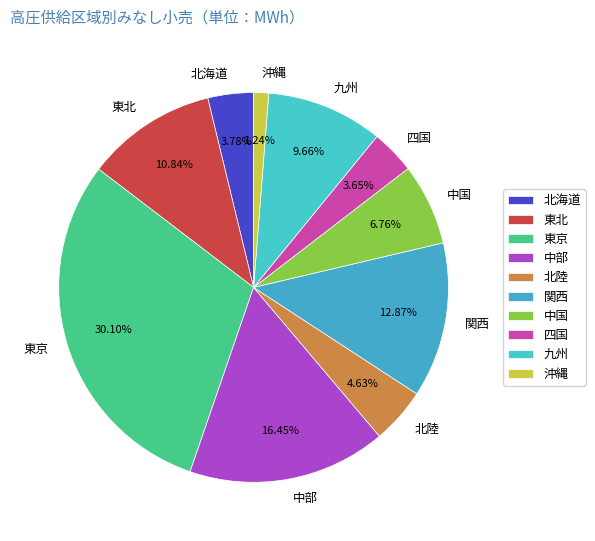

To the nearest percent, what is the difference between the largest and smallest slice percentages?

29%